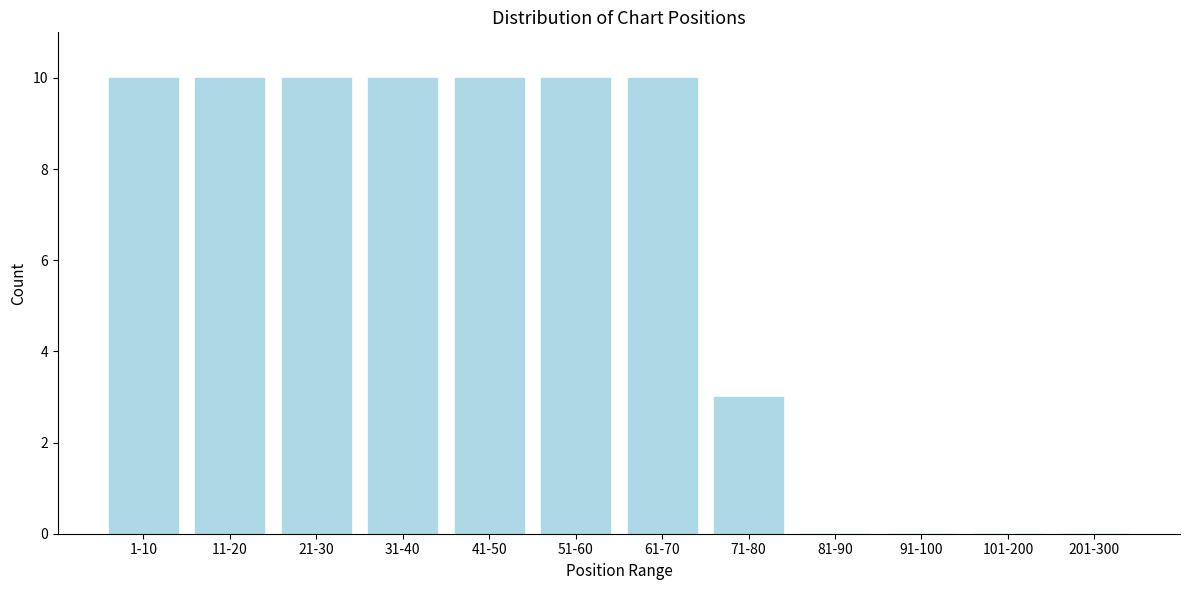

Reading right to left, extract all data points from this chart.

201-300=0	101-200=0	91-100=0	81-90=0	71-80=3	61-70=10	51-60=10	41-50=10	31-40=10	21-30=10	11-20=10	1-10=10